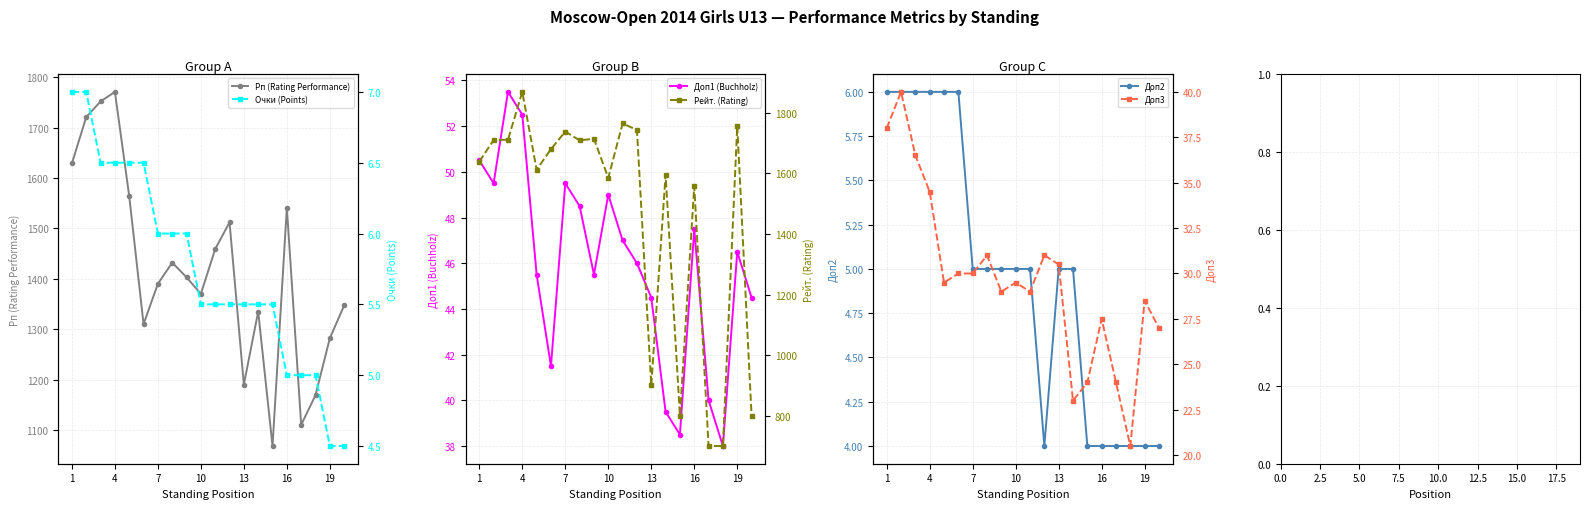

True or false: Рп (Rating Performance) has more than 2 points higher than both neighbors.

True